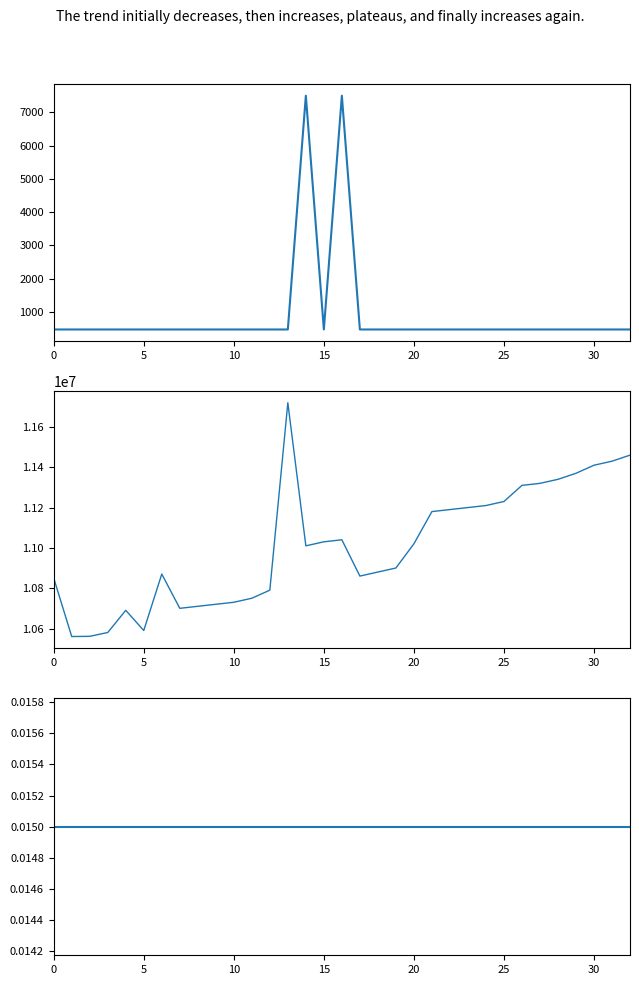

True or false: Величина присоединяемой мощности, кВт has more than 1 interior local peaks.

False